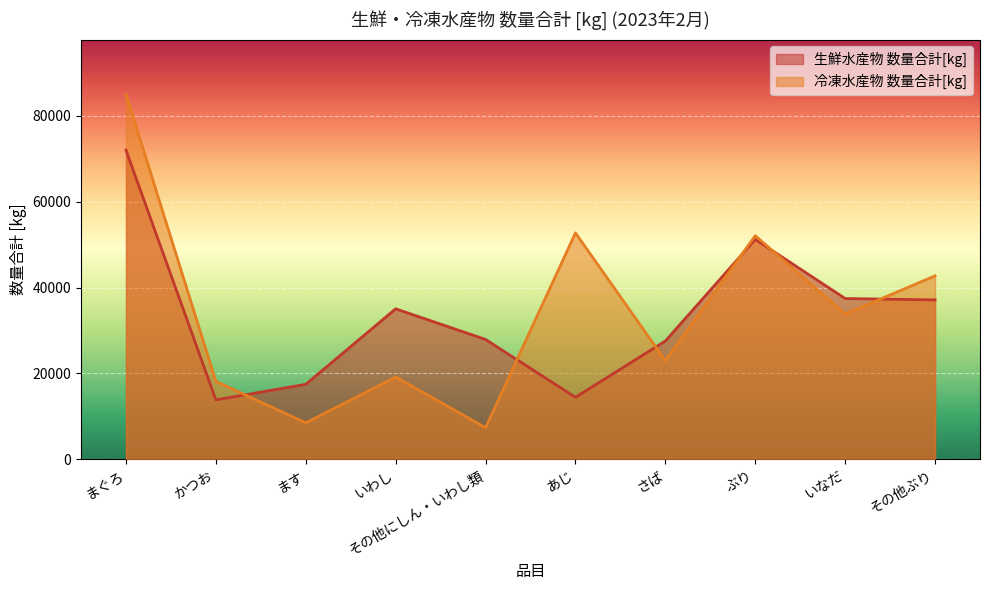

At which category does 生鮮水産物 数量合計[kg] reach its first local peak?

いわし